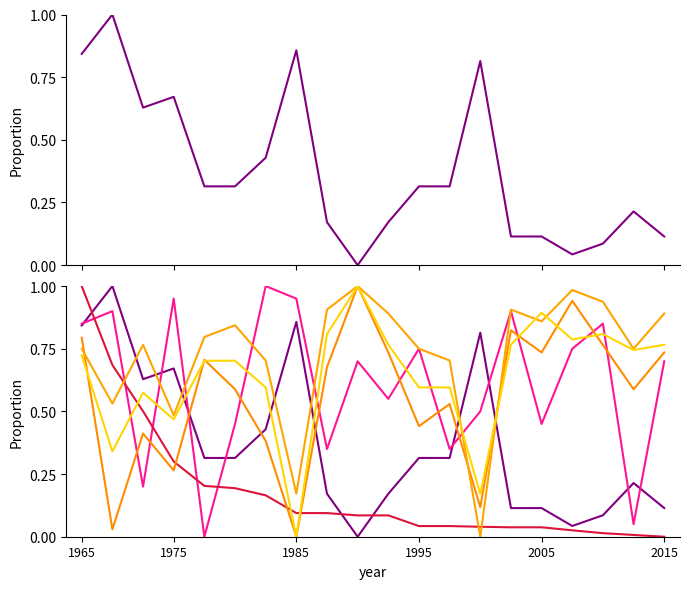

At which category is the sum across all series the highest?

1965